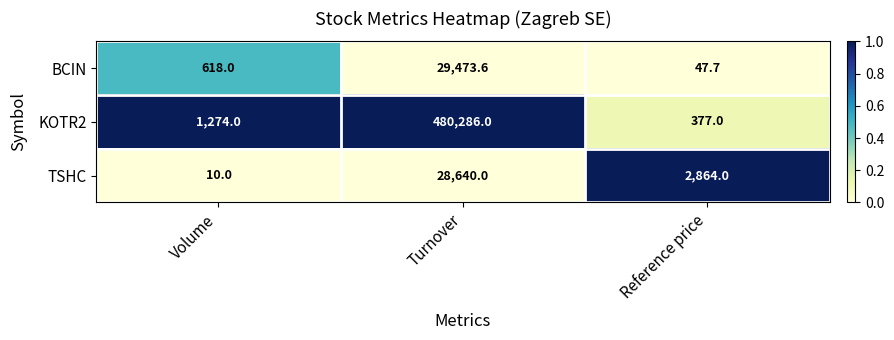

Rank the series at Turnover from lowest to highest value.

TSHC, BCIN, KOTR2